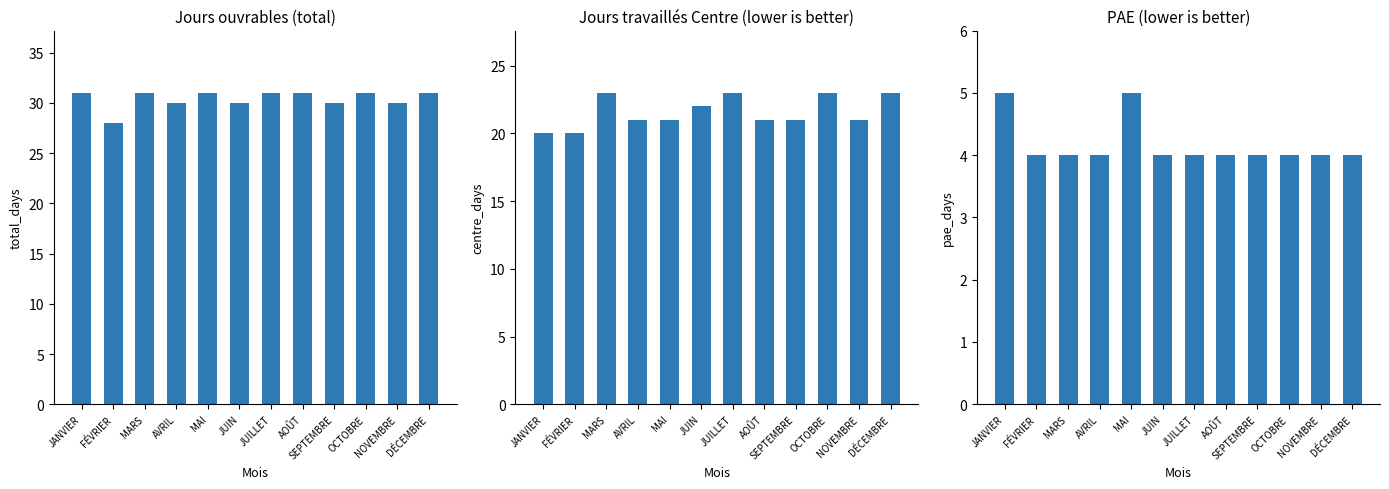

The Jours travaillés Centre series shows 14 at DÉCEMBRE. True or false?

False